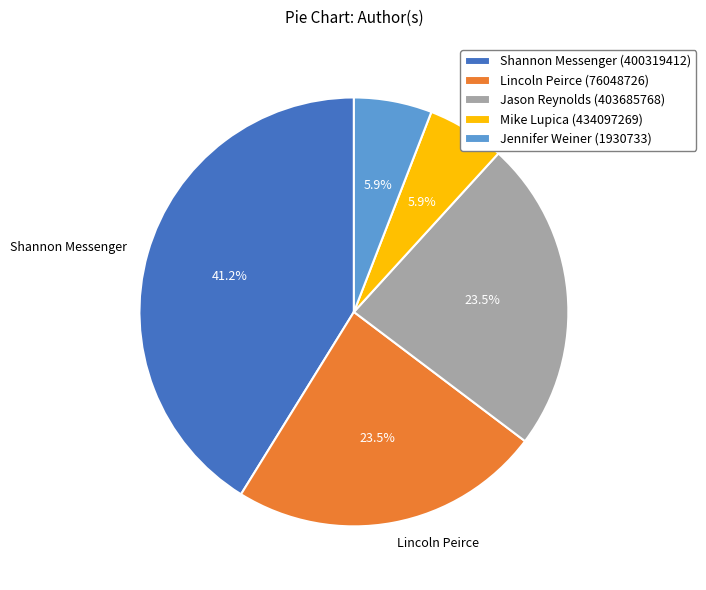

Which slice is the largest?

Shannon Messenger (400319412)